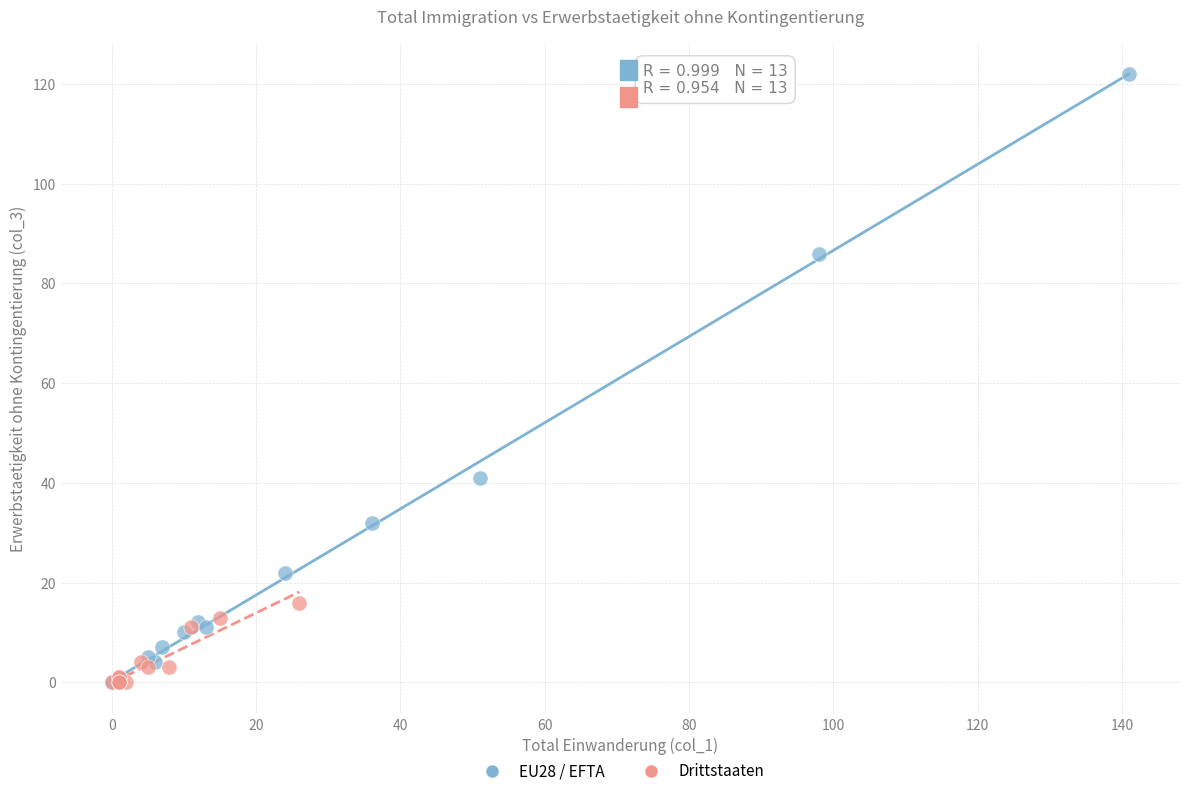

Which series contains the highest Y value?

EU28 / EFTA